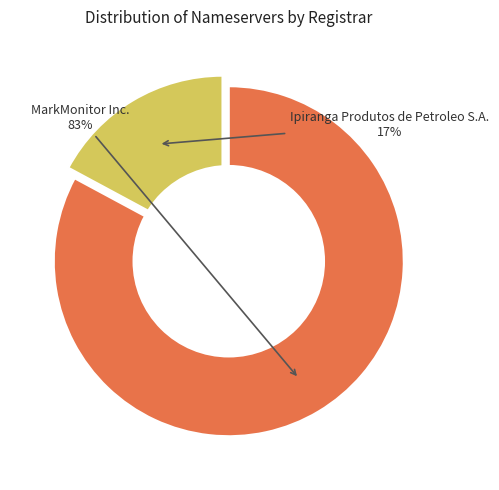

To the nearest percent, what is the difference between the largest and smallest slice percentages?

66%